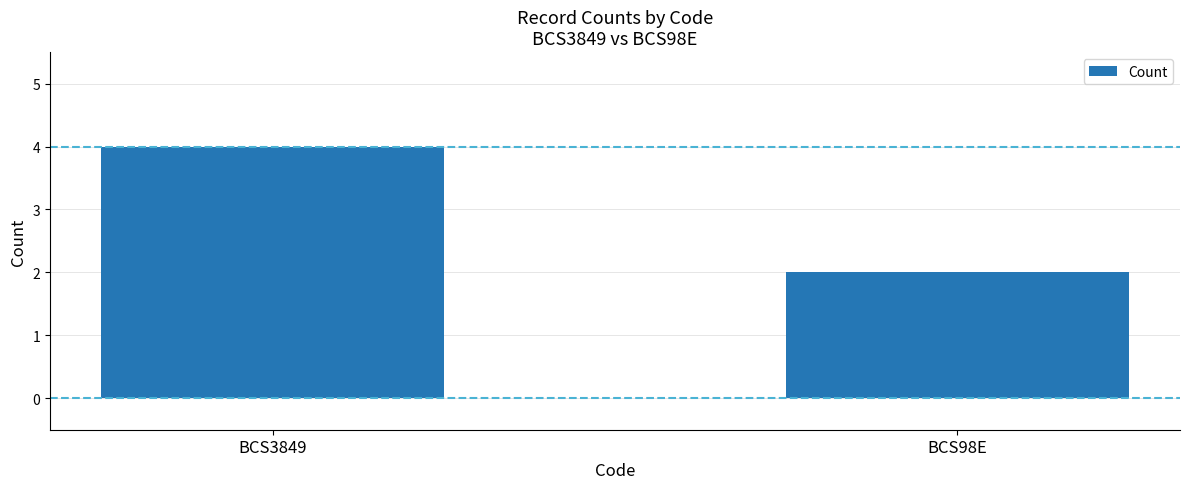

The value at BCS98E is 2. True or false?

True